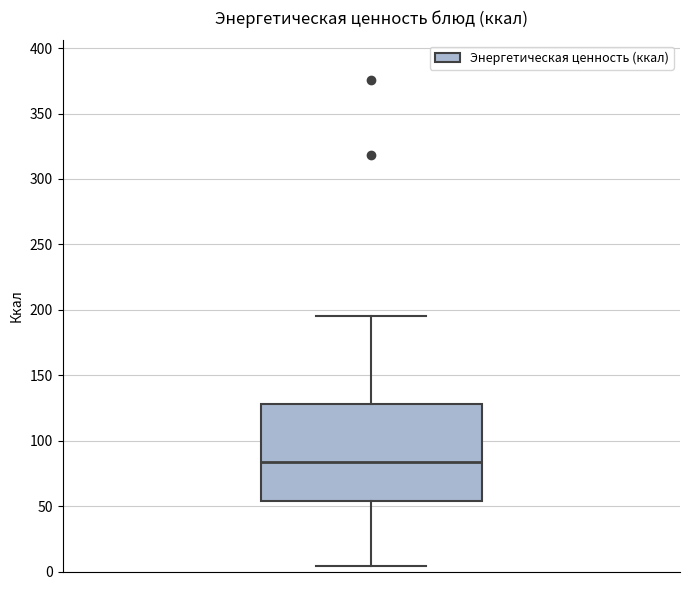

Where is the upper edge of the box on the y-axis? The values are not printed on the chart, so give them approximately, as read against the axis.

130